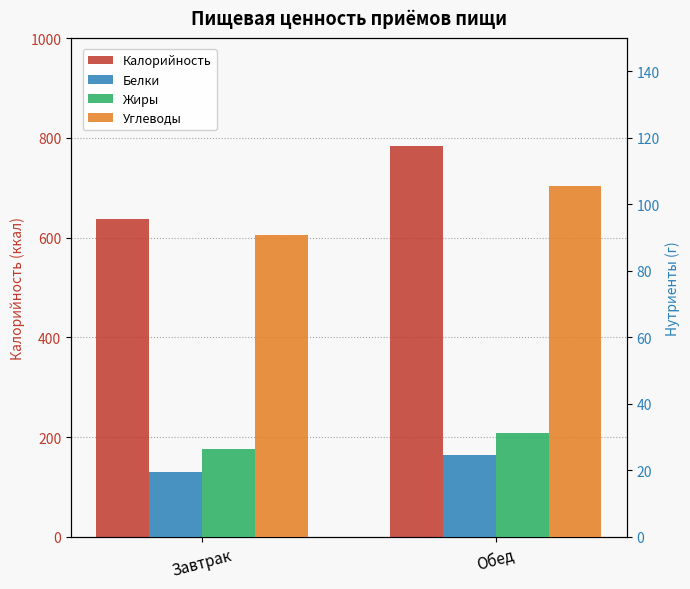

What is the maximum value shown in the chart?

783.2